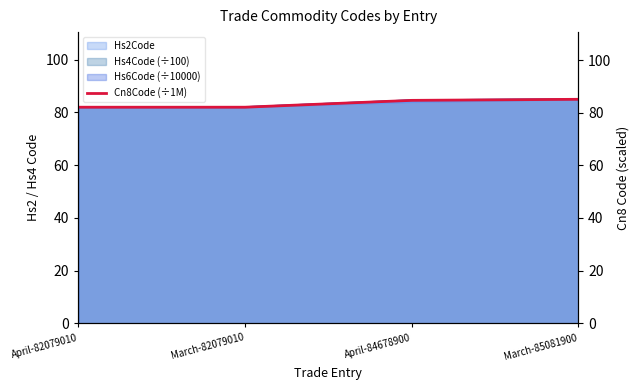

What is the change in value from April-82079010 to April-84678900?

+2.6